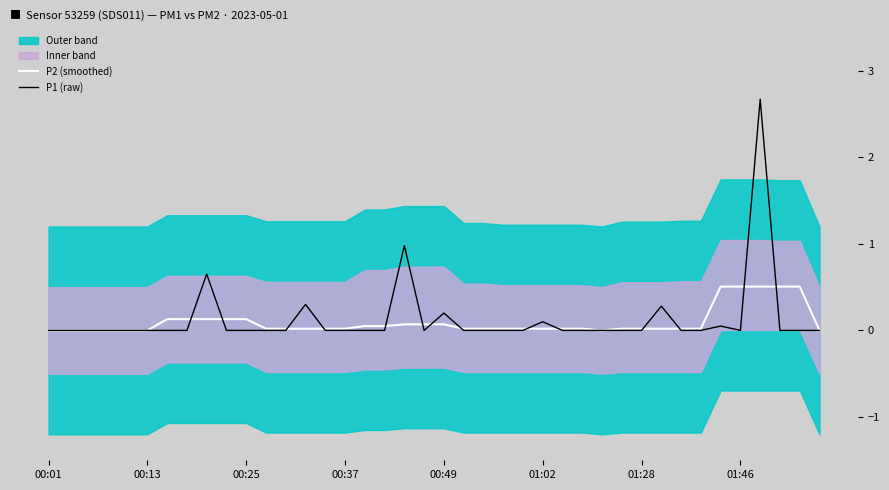

Which series has the widest spread of values?

P1 (raw)